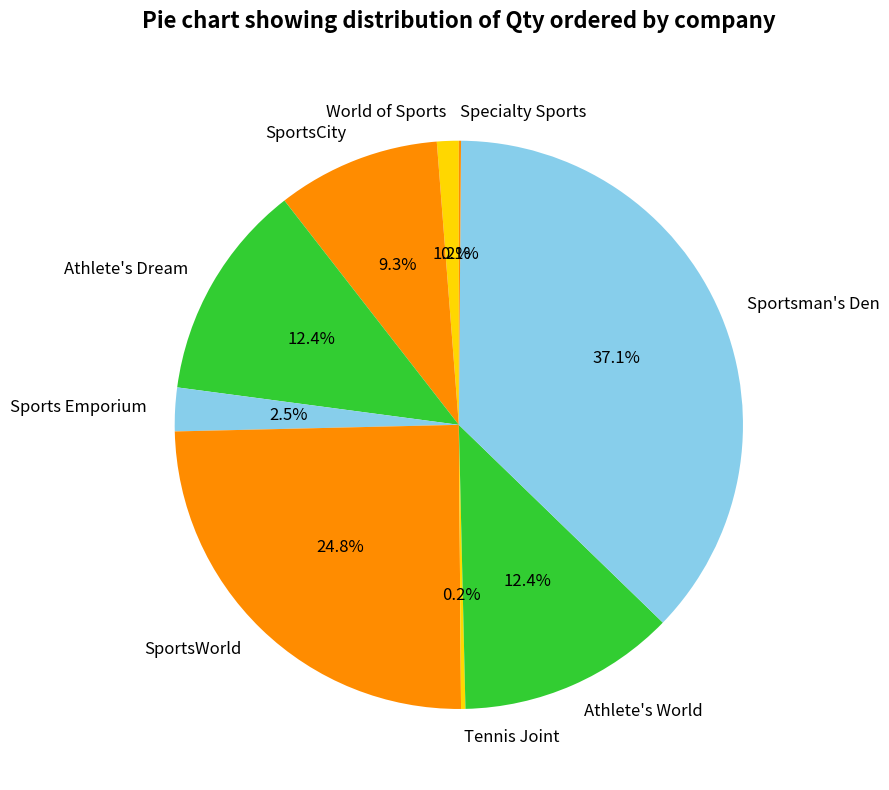

What is the total percentage of Athlete's Dream and SportsCity?

21.7%